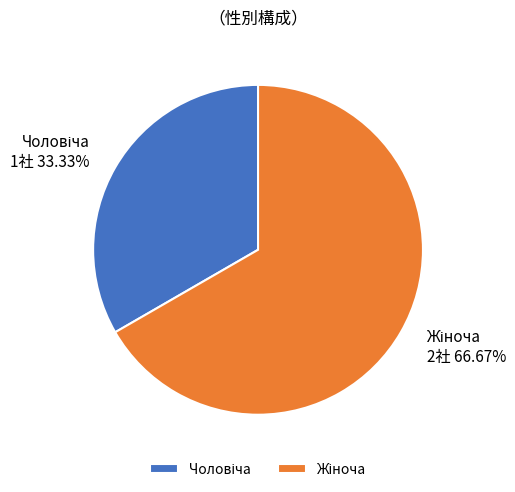

Is there any slice that represents more than half of the pie?

Yes